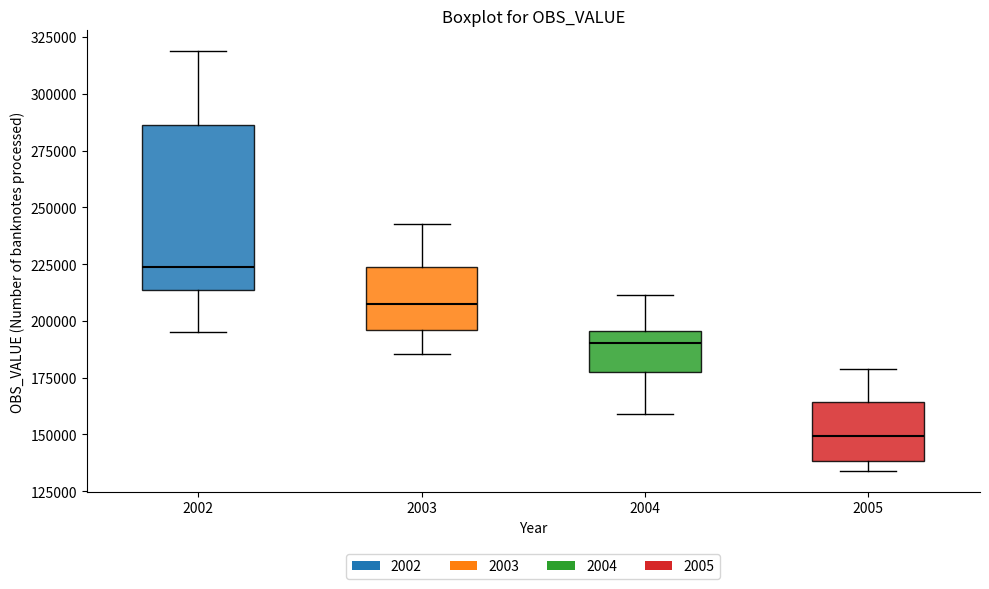

Which box has the lowest median line?

2005